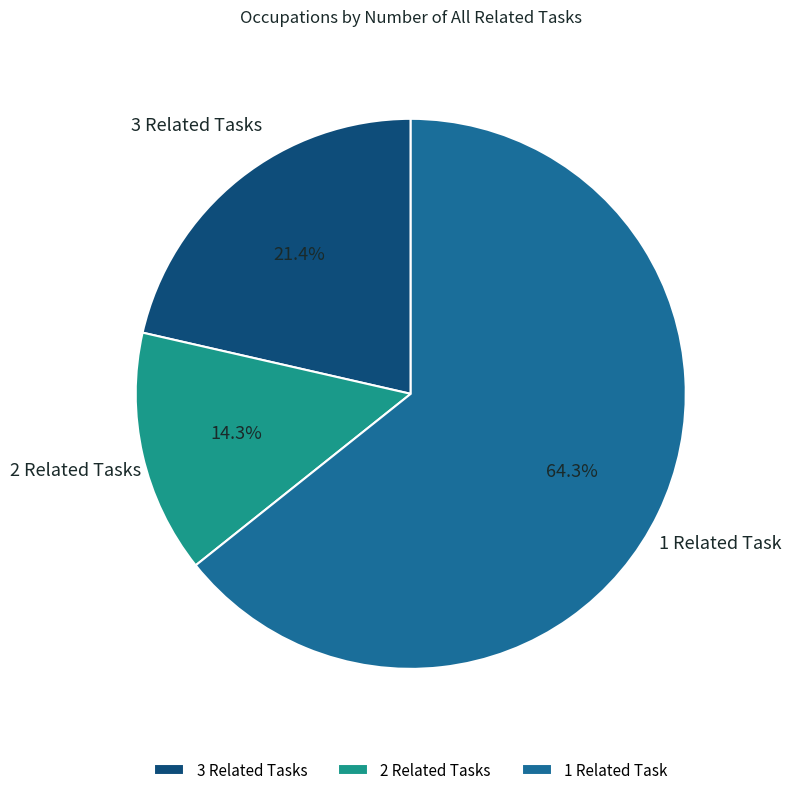

What is the smallest slice in the pie chart?

2 Related Tasks